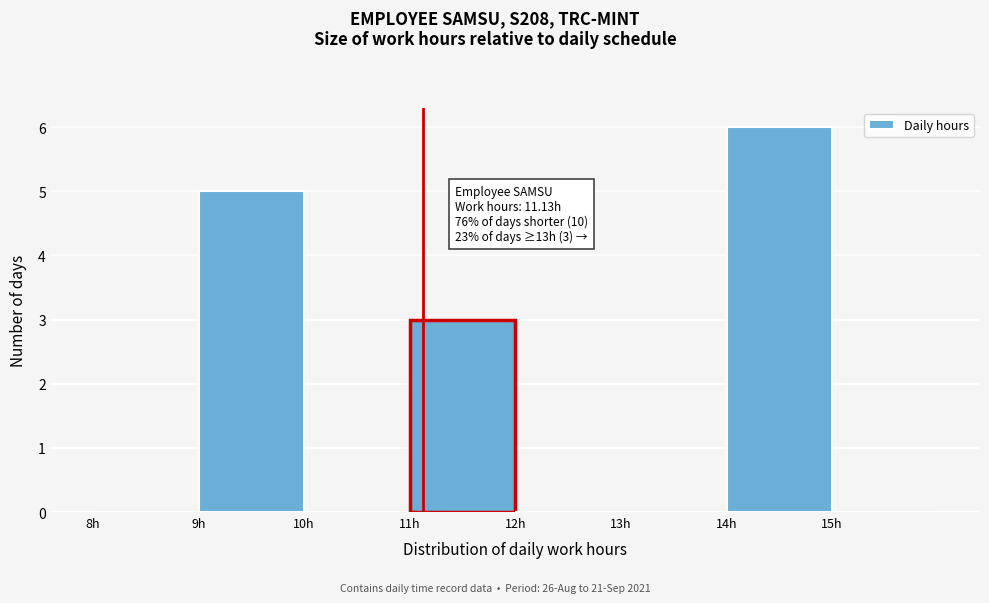

Over which range of the x-axis is the bar tallest?

14 to 15